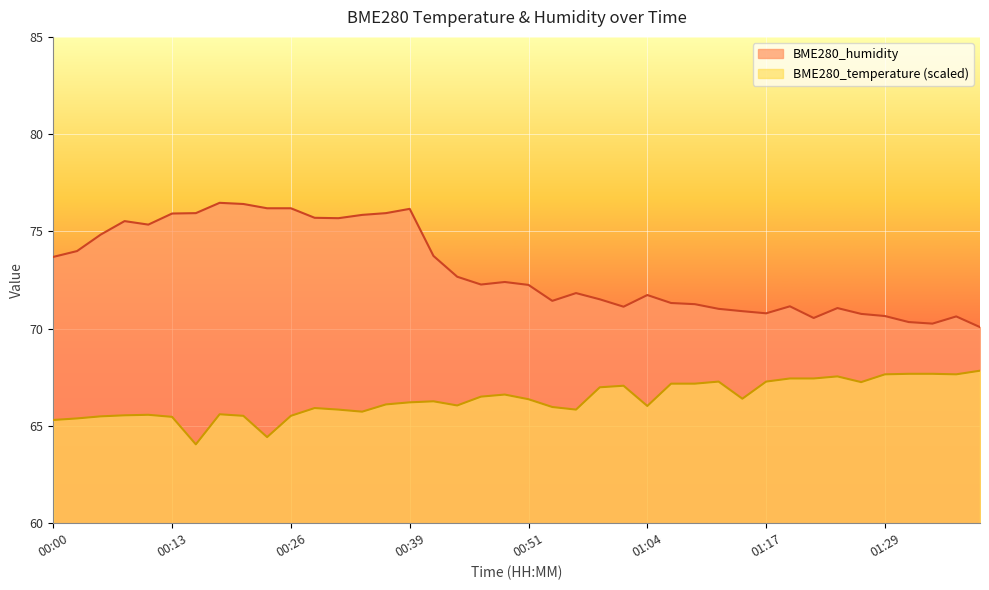

Which label corresponds to the smallest value in the chart?

00:16